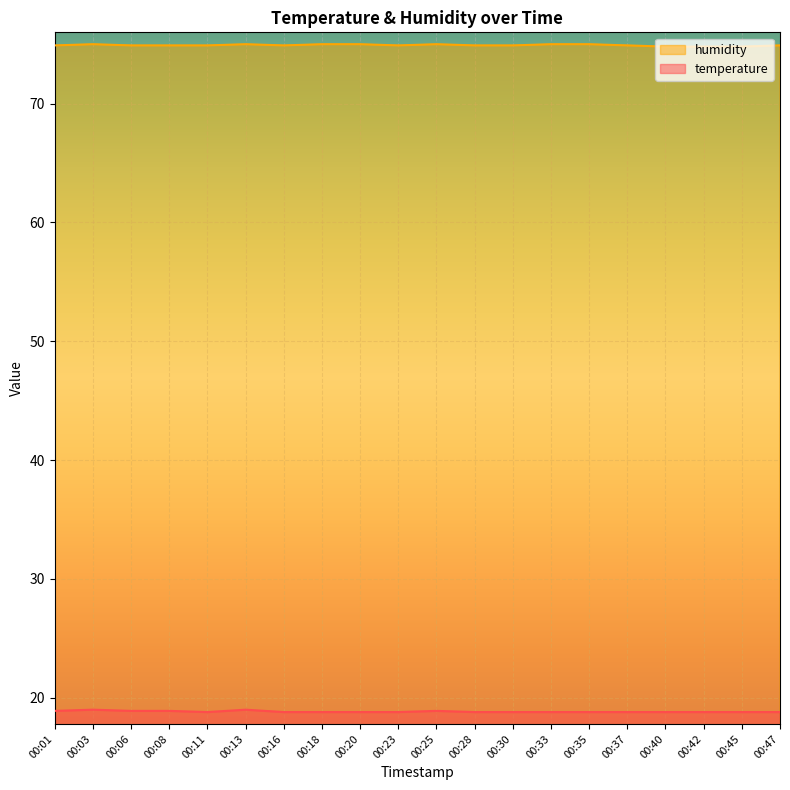

Reading left to right, extract all data points from this chart.

temperature: 18.9	19.0	18.9	18.9	18.8	19.0	18.8	18.8	18.8	18.8	18.9	18.8	18.8	18.8	18.8	18.8	18.8	18.8	18.8	18.8
humidity: 74.9	75.0	74.9	74.9	74.9	75.0	74.9	75.0	75.0	74.9	75.0	74.9	74.9	75.0	75.0	74.9	74.8	74.8	74.8	74.9